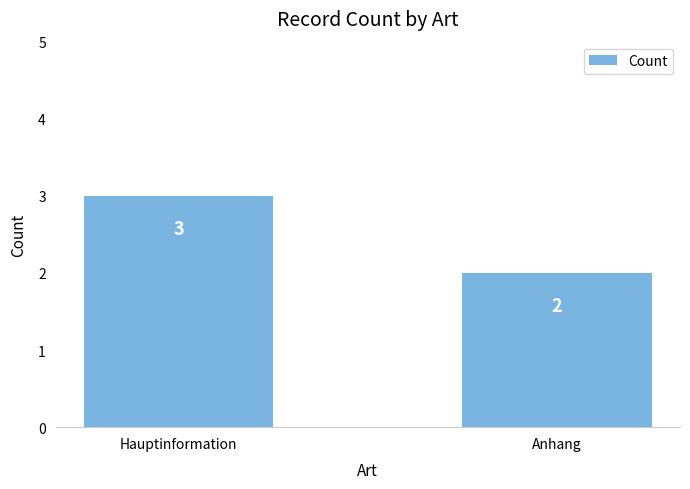

What is the maximum value shown in the chart?

3